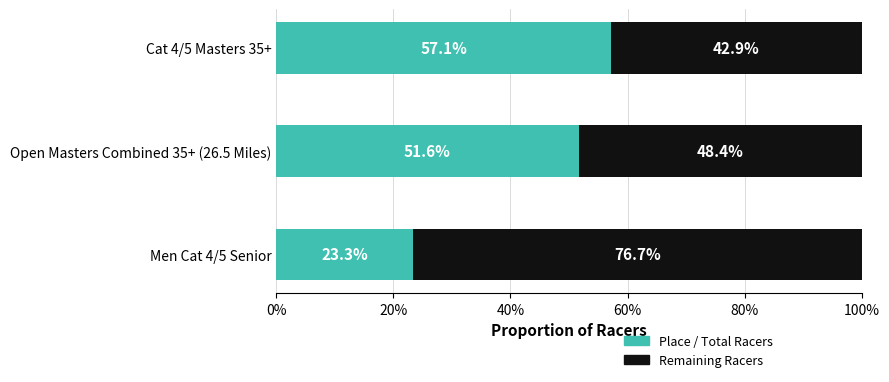

What are all the series names shown in the legend?

Place / Total Racers, Remaining Racers